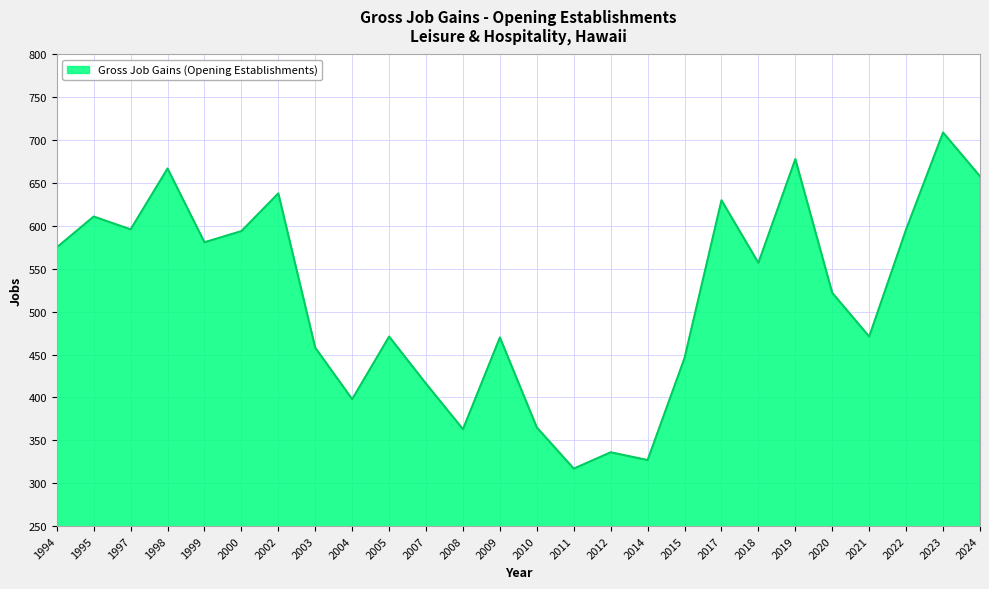

At which category does the chart reach its peak across all series?

2023